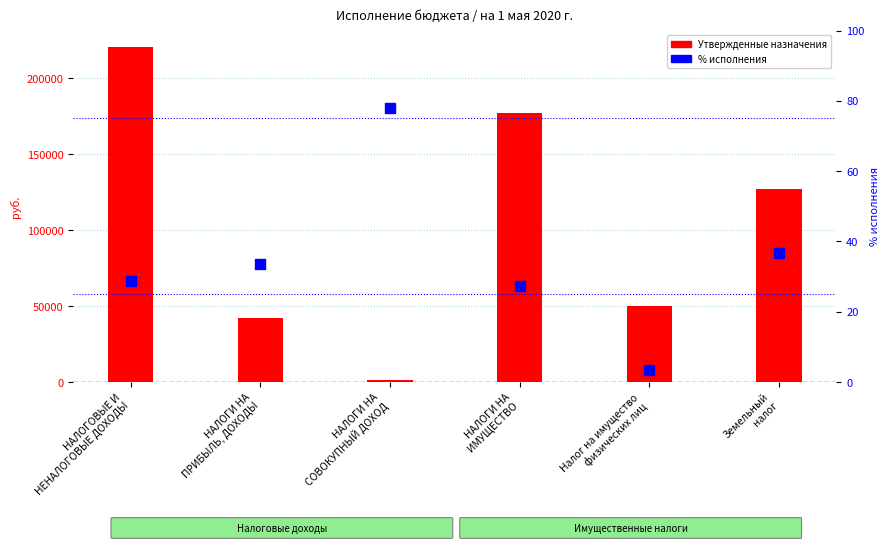

What are all the series names shown in the legend?

Утвержденные назначения, % исполнения